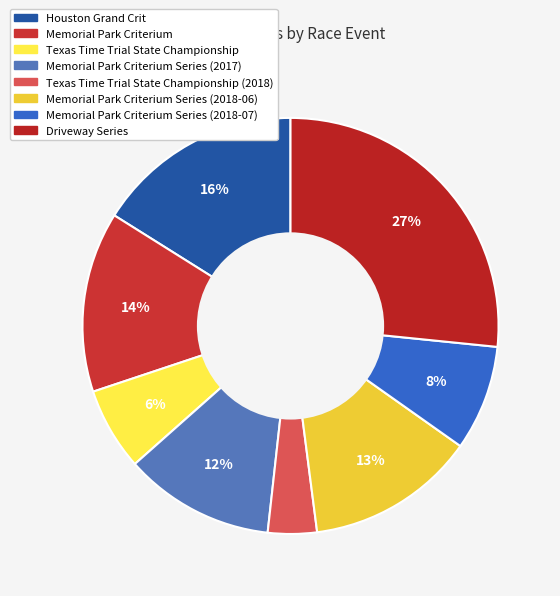

Which slice is the largest?

Driveway Series